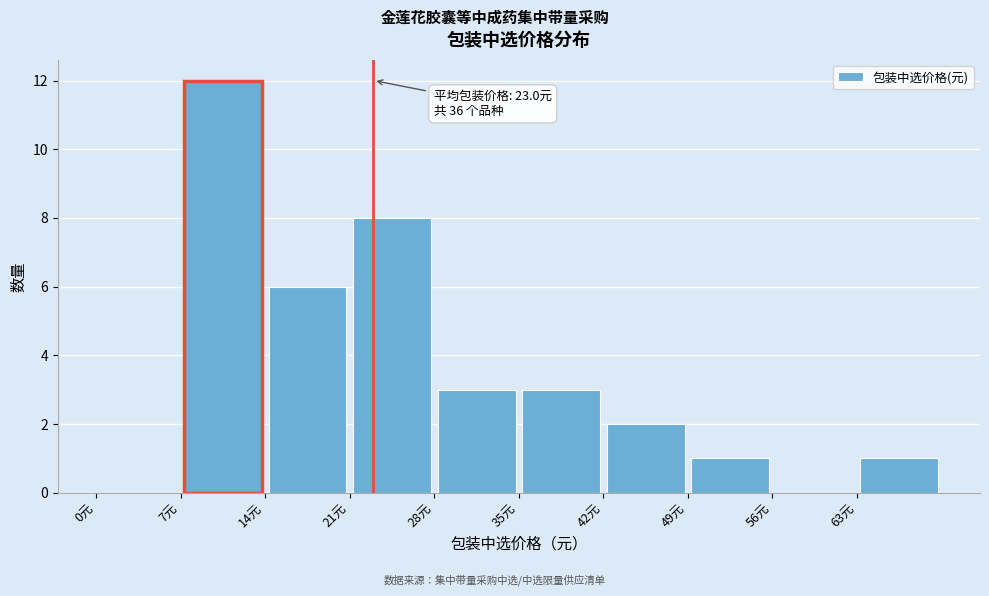

Which range on the x-axis has the tallest bar?

7 to 14